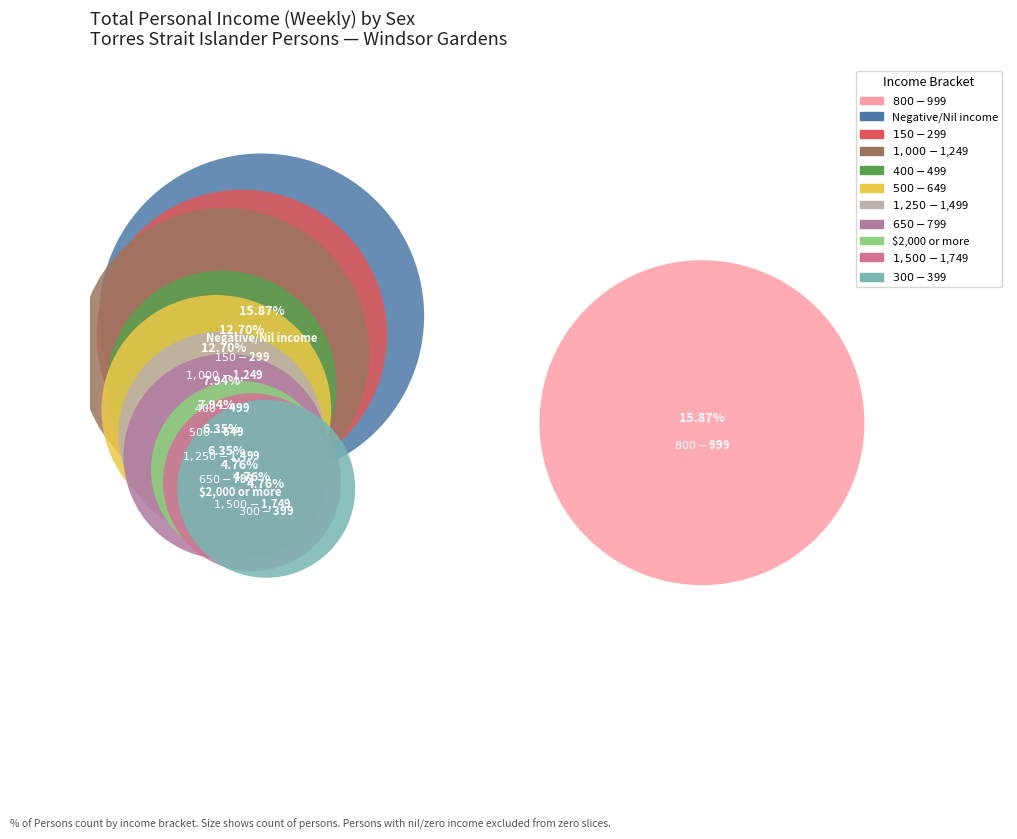

Combined, do $1-$149 and $500-$649 account for over 50%?

No